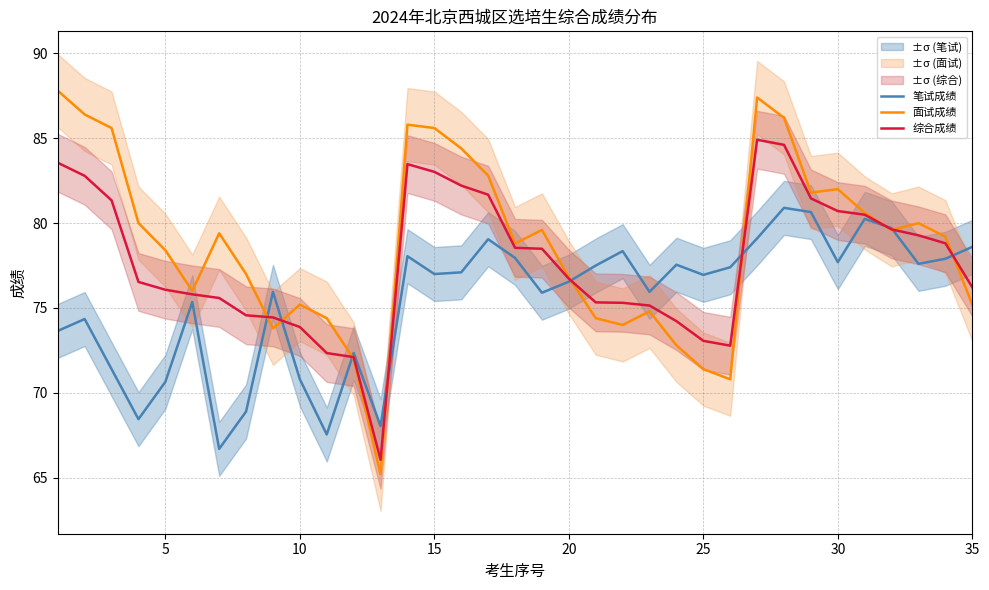

How many lines are shown in the chart?

3